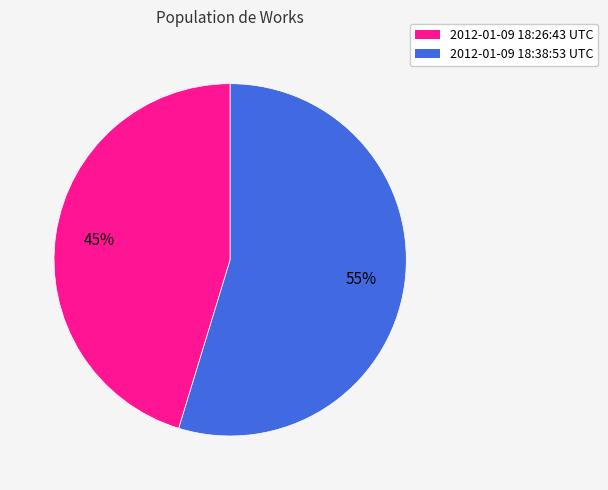

To the nearest percent, what is the combined percentage of 2012-01-09 18:38:53 UTC and 2012-01-09 18:26:43 UTC?

100%